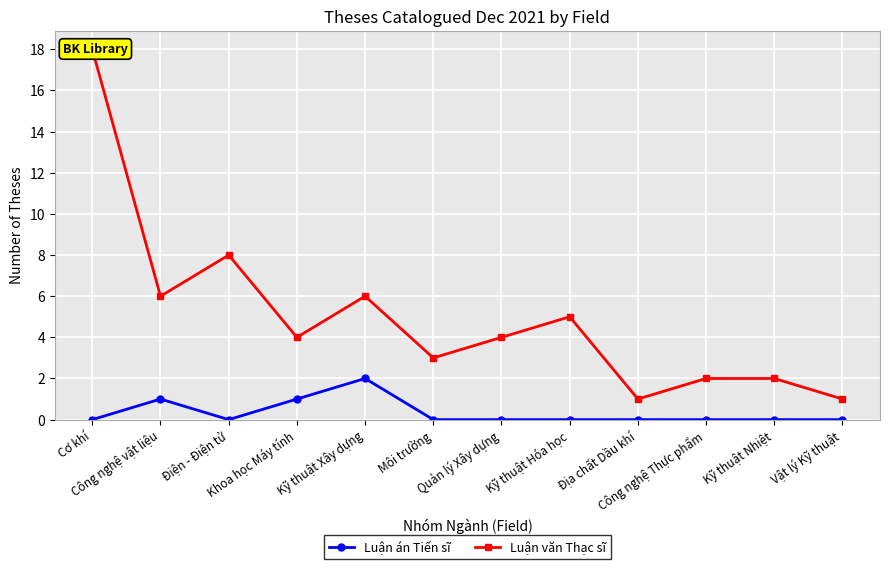

Rank the series by their average value, from highest to lowest.

Luận văn Thạc sĩ, Luận án Tiến sĩ